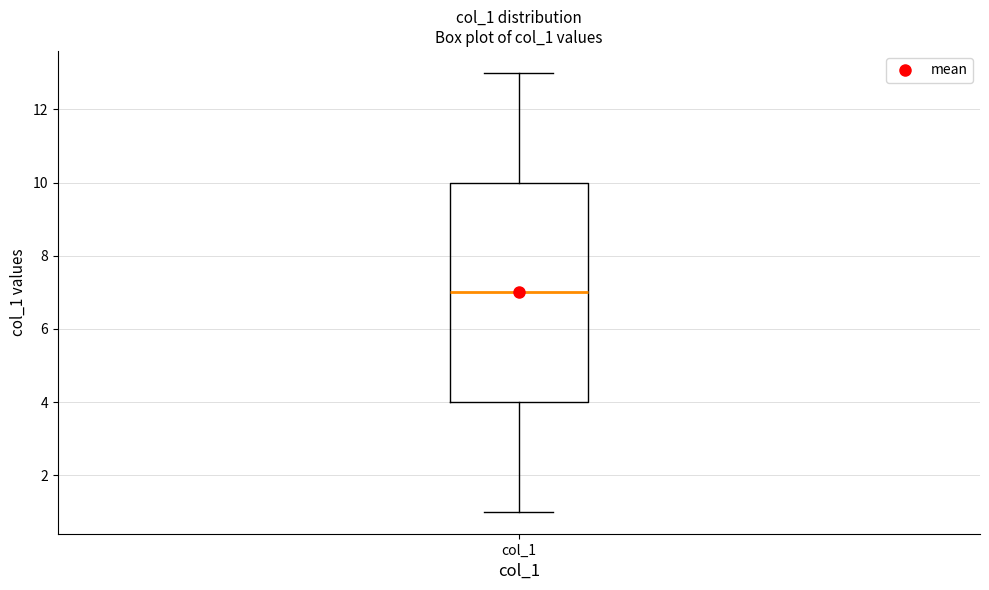

Transcribe this box plot: give where the median line is, the range the box spans, and where the two whiskers end, as read against the y-axis. The values are not printed on the chart, so give them approximately, as read against the axis.

median 7, box 4 to 10, whiskers 1 to 13